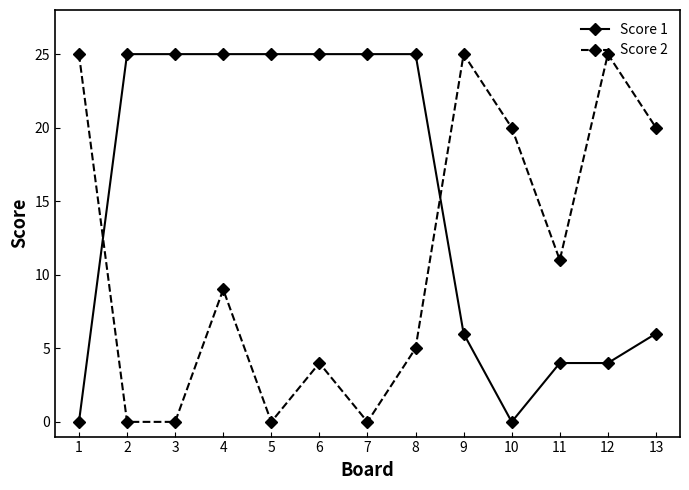

What is the total value across all series at 4?

34